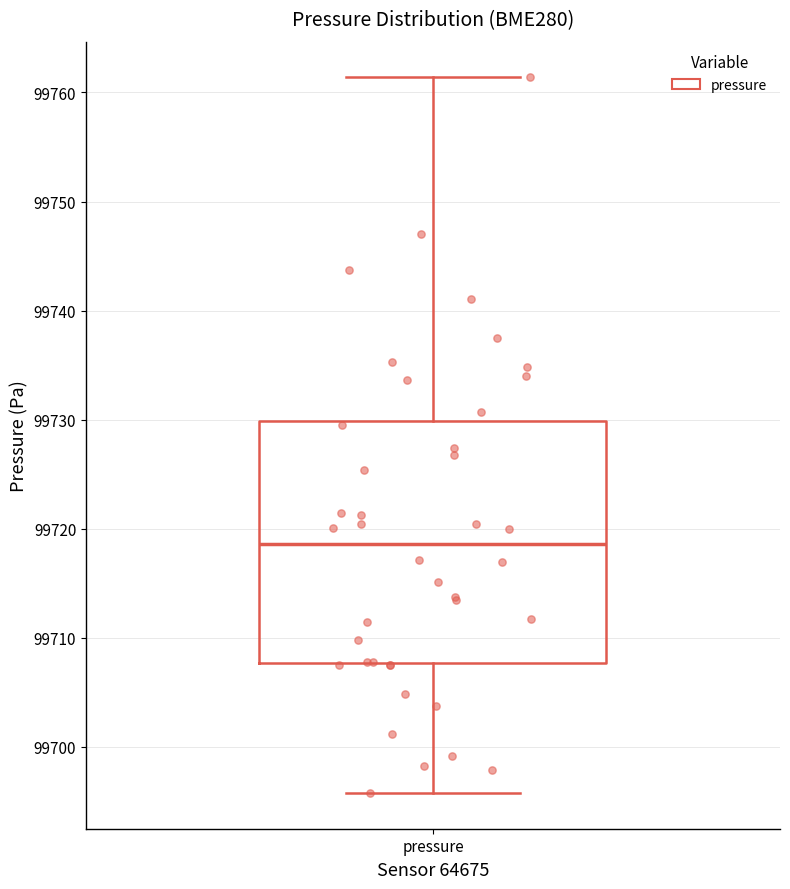

Transcribe this box plot: give where the median line is, the range the box spans, and where the two whiskers end, as read against the y-axis. The values are not printed on the chart, so give them approximately, as read against the axis.

median 99719, box 99708 to 99730, whiskers 99696 to 99761